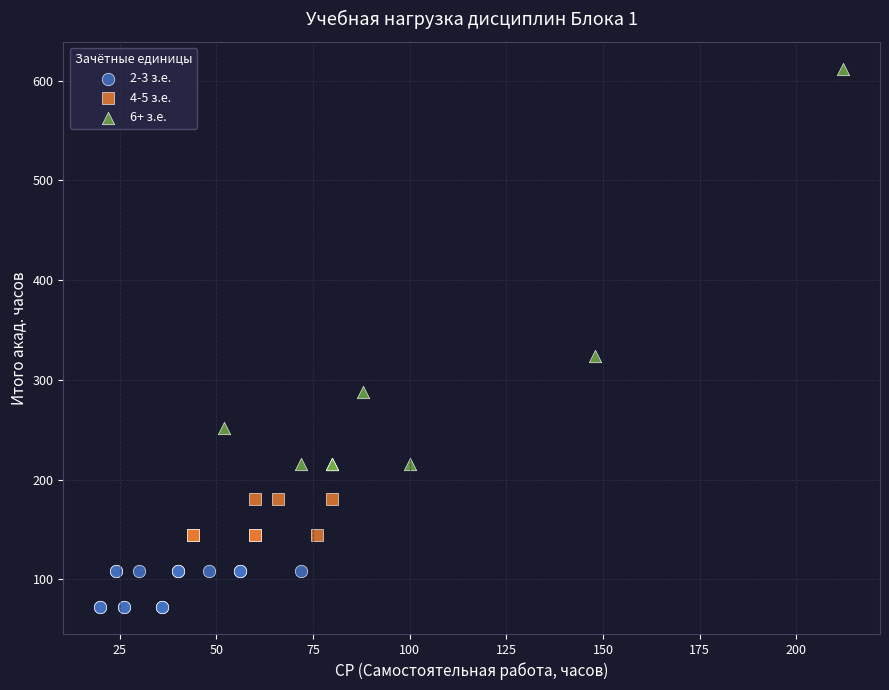

Which series reaches the maximum Y coordinate?

6+ з.е.